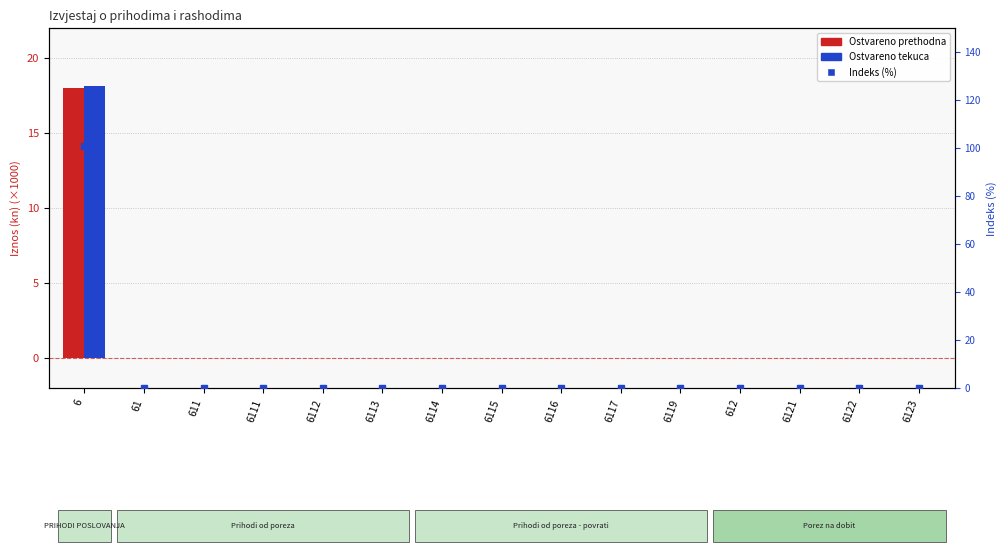

What is the difference between the maximum and minimum values in the Ostvareno prethodna series?

18.0